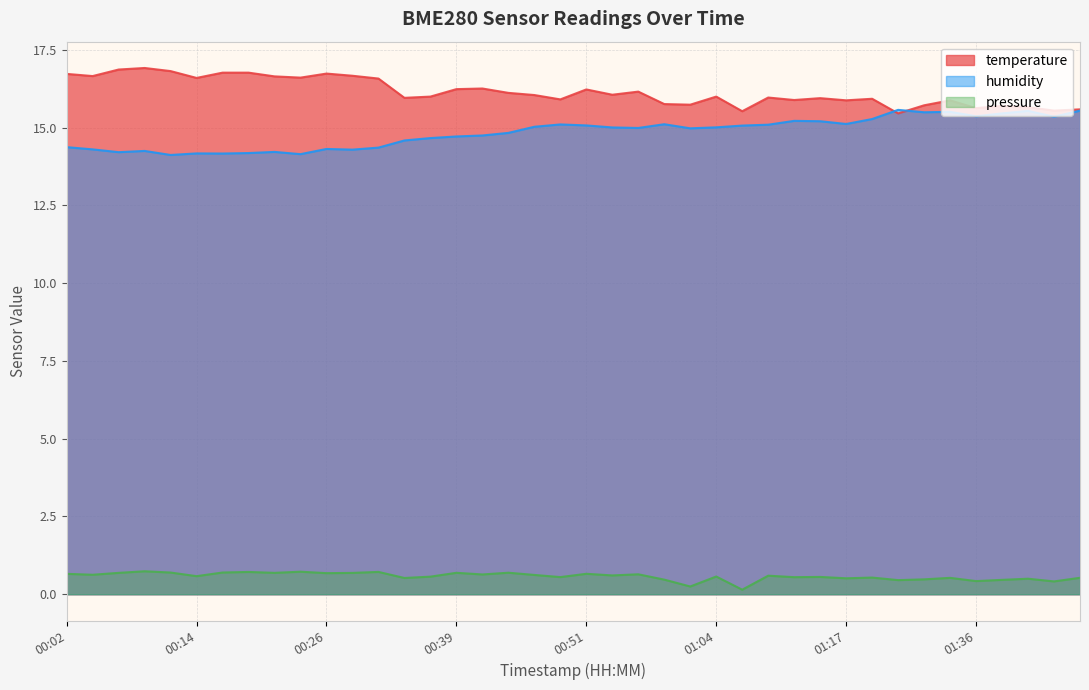

Reading left to right, extract all data points from this chart.

temperature: 00:02=16.7	00:04=16.7	00:06=16.9	00:09=16.9	00:11=16.8	00:14=16.6	00:16=16.8	00:19=16.8	00:21=16.6	00:24=16.6	00:26=16.7	00:29=16.7	00:31=16.6	00:34=16.0	00:36=16.0	00:39=16.2	00:41=16.3	00:44=16.1	00:46=16.1	00:49=15.9	00:51=16.2	00:54=16.1	00:56=16.2	00:59=15.8	01:01=15.7	01:04=16.0	01:06=15.5	01:09=16.0	01:12=15.9	01:14=15.9	01:17=15.9	01:22=15.9	01:28=15.5	01:31=15.7	01:33=15.9	01:36=15.6	01:38=15.7	01:41=15.7	01:43=15.6	01:46=15.6
humidity: 00:02=14.4	00:04=14.3	00:06=14.2	00:09=14.3	00:11=14.1	00:14=14.2	00:16=14.2	00:19=14.2	00:21=14.2	00:24=14.2	00:26=14.3	00:29=14.3	00:31=14.4	00:34=14.6	00:36=14.7	00:39=14.7	00:41=14.8	00:44=14.8	00:46=15.0	00:49=15.1	00:51=15.1	00:54=15.0	00:56=15.0	00:59=15.1	01:01=15.0	01:04=15.0	01:06=15.1	01:09=15.1	01:12=15.2	01:14=15.2	01:17=15.1	01:22=15.3	01:28=15.6	01:31=15.5	01:33=15.5	01:36=15.4	01:38=15.5	01:41=15.5	01:43=15.4	01:46=15.5